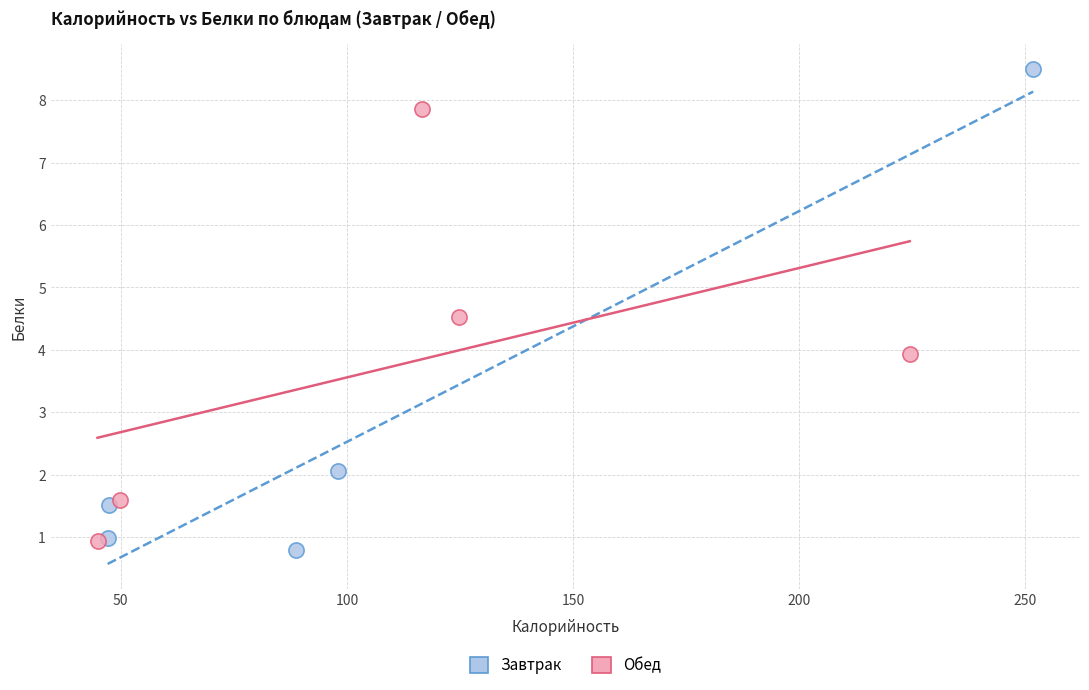

What are all the series names shown in the legend?

Завтрак, Обед